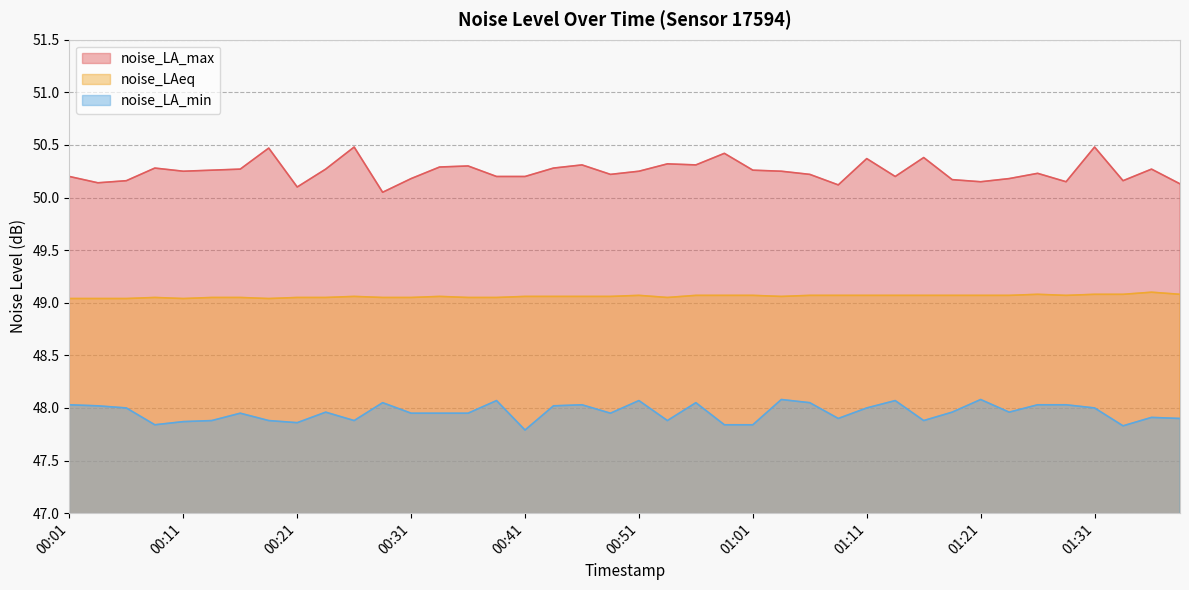

What is the total value across all series at 00:46?

147.4